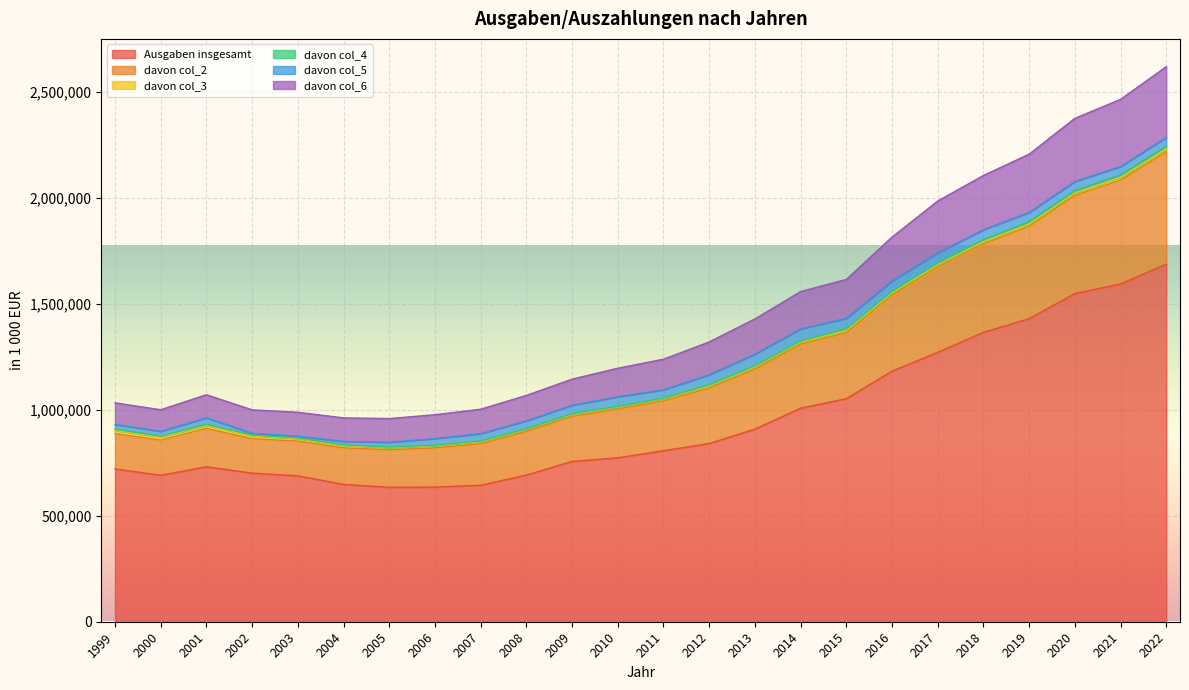

In davon col_6, how many points are higher than both neighbors (excluding endpoints)?

1